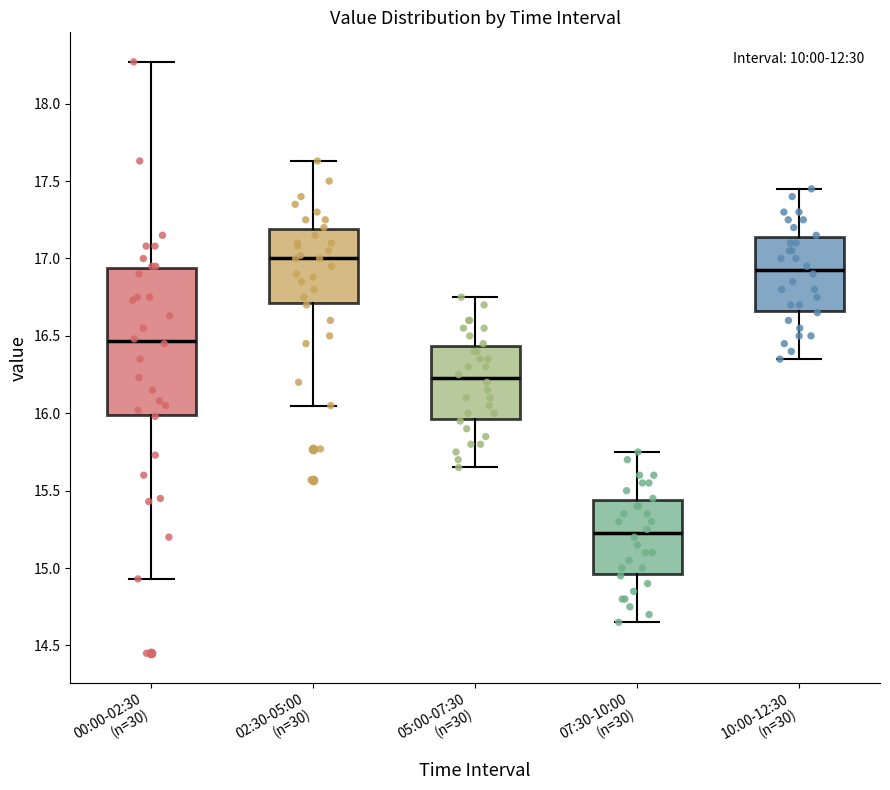

Comparing the boxes themselves (not the whiskers), which one is the tallest?

00:00-02:30 (n=30)